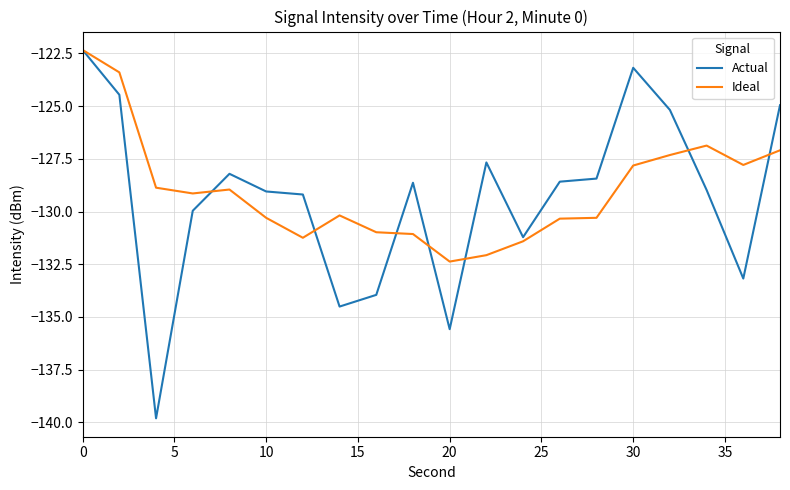

What is the lowest value of the Ideal series?

-132.4